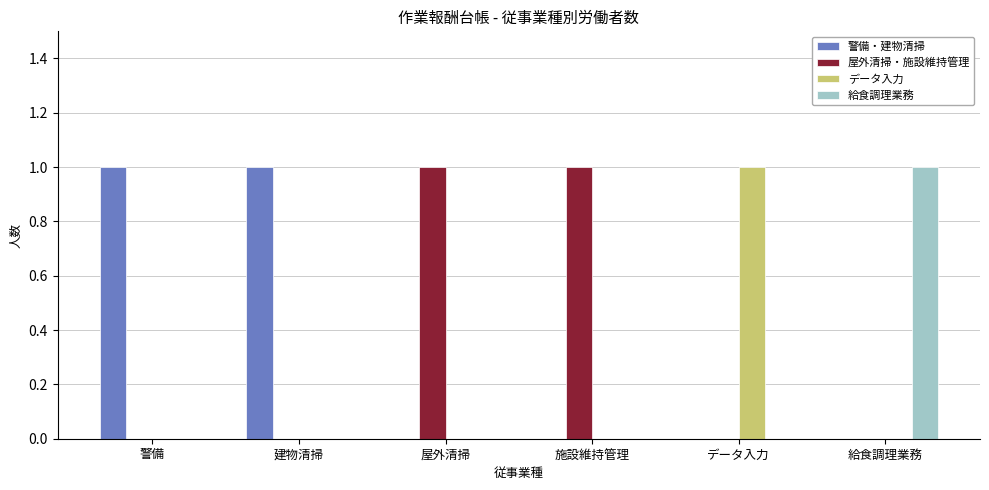

Is it true that 警備・建物清掃 equals 1 at 警備?

True